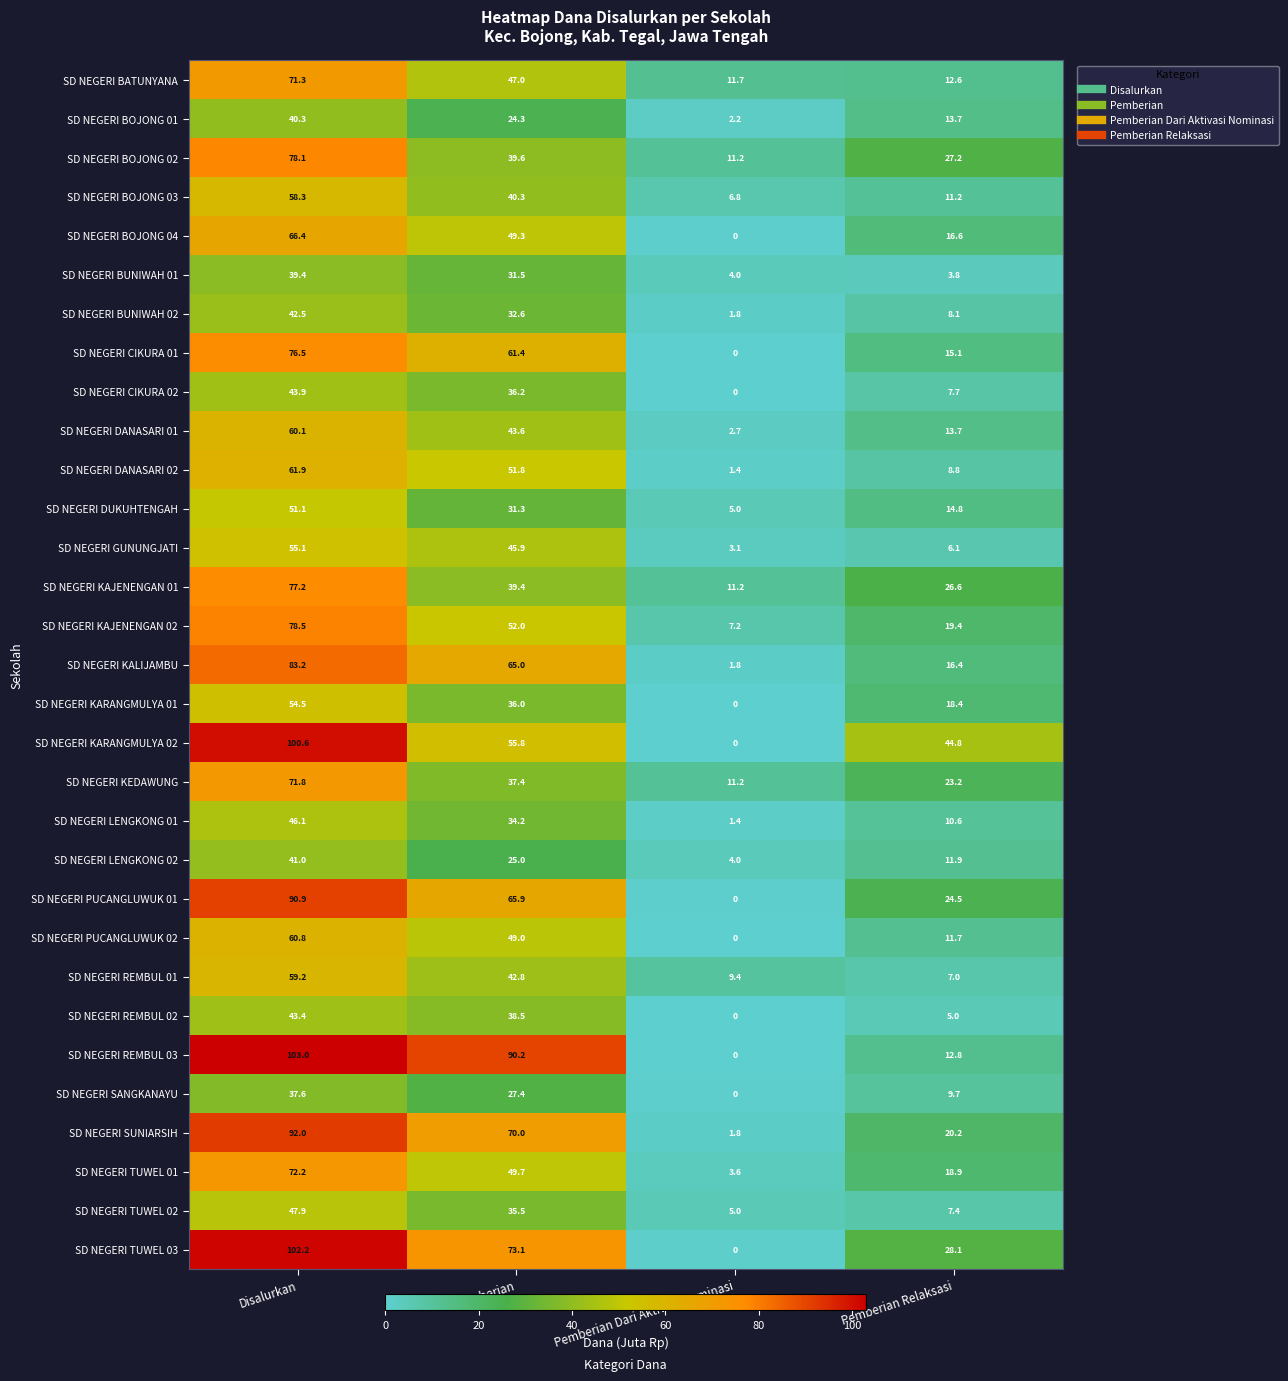

What is the average value of the SD NEGERI SANGKANAYU series?

18.7